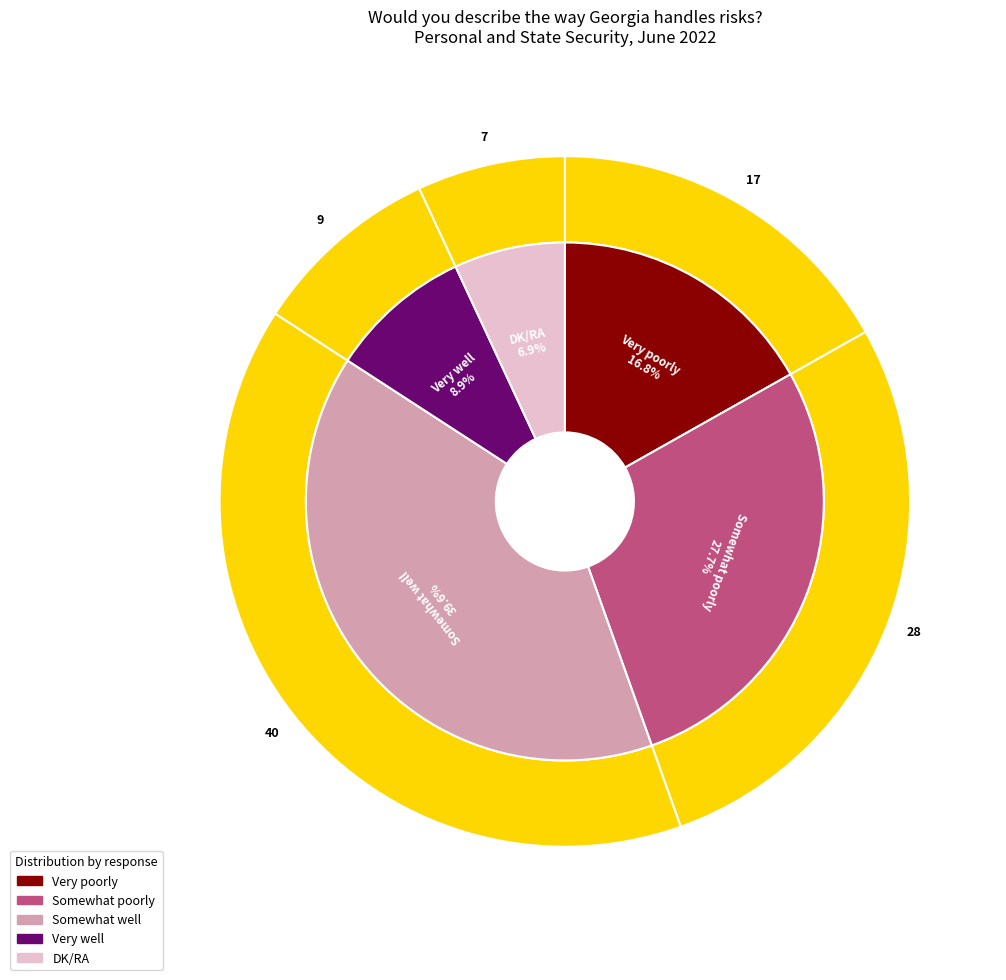

Is there a majority slice in this chart?

No